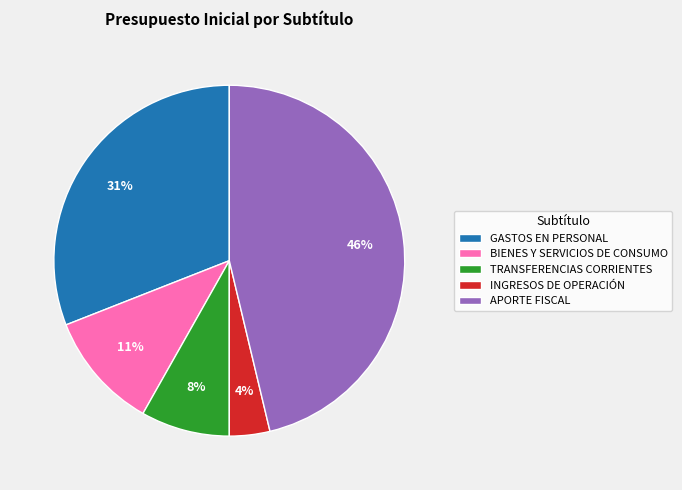

What is the smallest slice in the pie chart?

INGRESOS DE OPERACIÓN